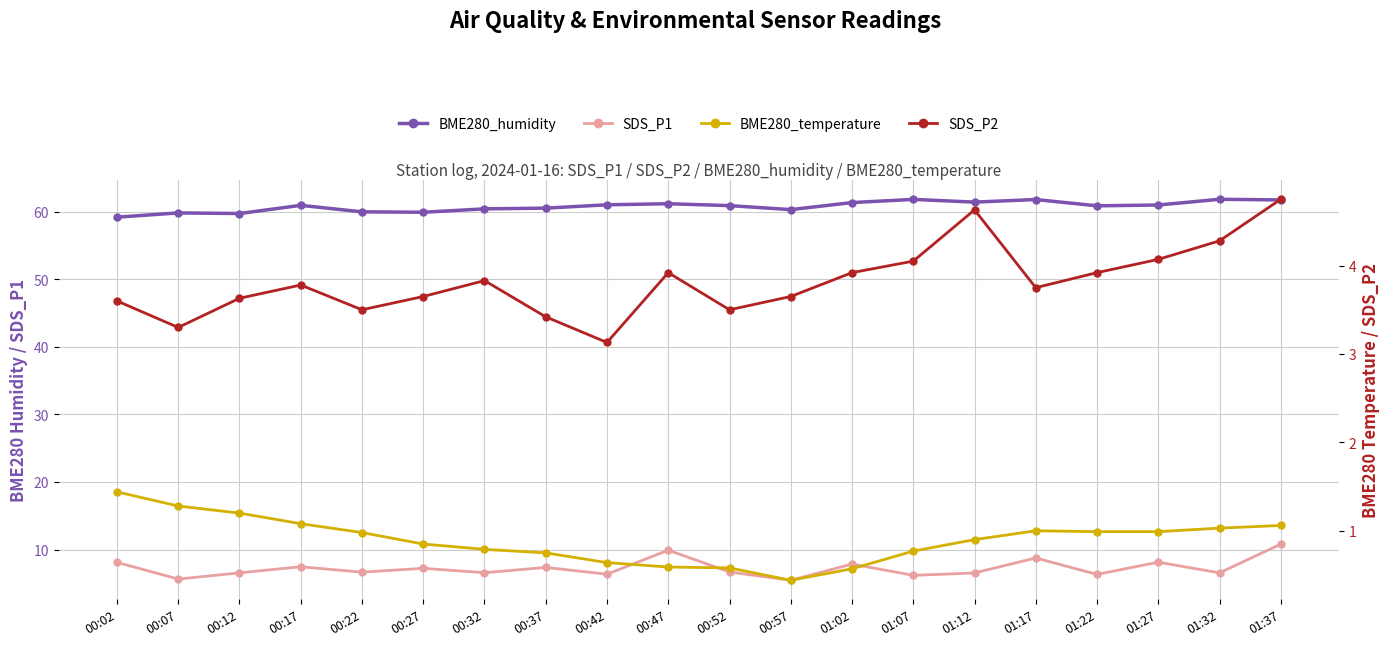

The BME280_temperature series shows 1.1 at 01:37. True or false?

True